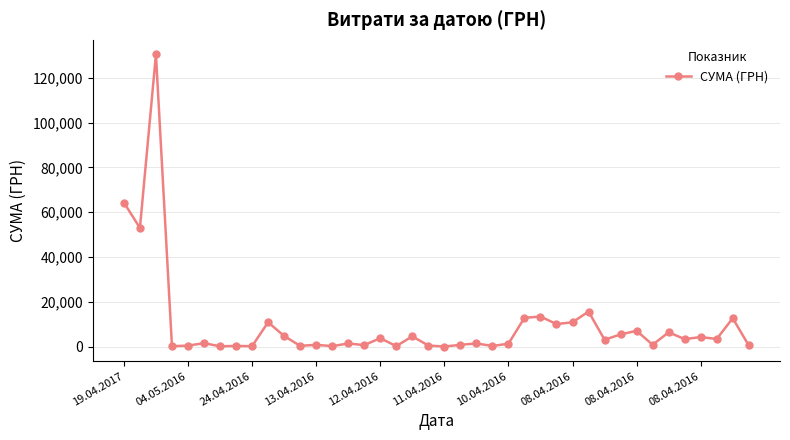

What is the difference between the maximum and minimum values?

130357.3